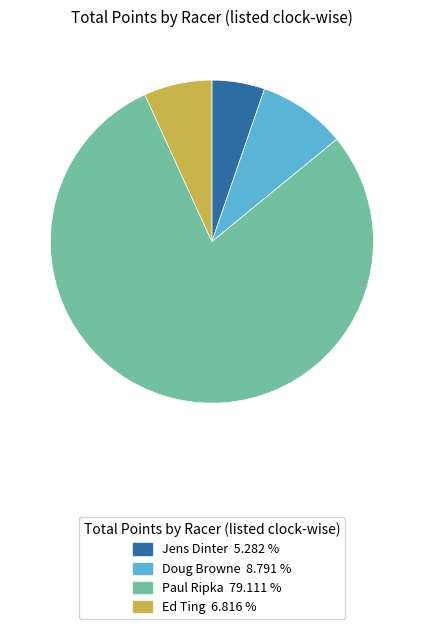

Between Jens Dinter and Doug Browne, which is larger?

Doug Browne